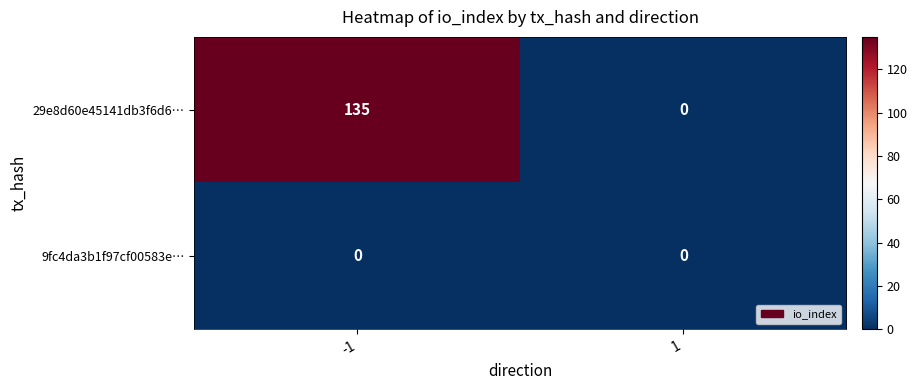

Rank the series at -1 from lowest to highest value.

9fc4da3b1f97cf00583e…, 29e8d60e45141db3f6d6…